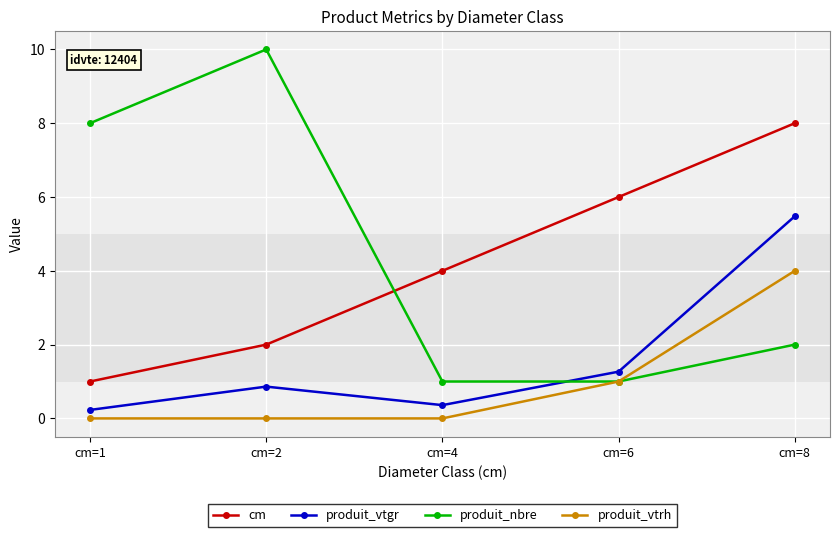

Which series has the largest range (max minus min)?

produit_nbre